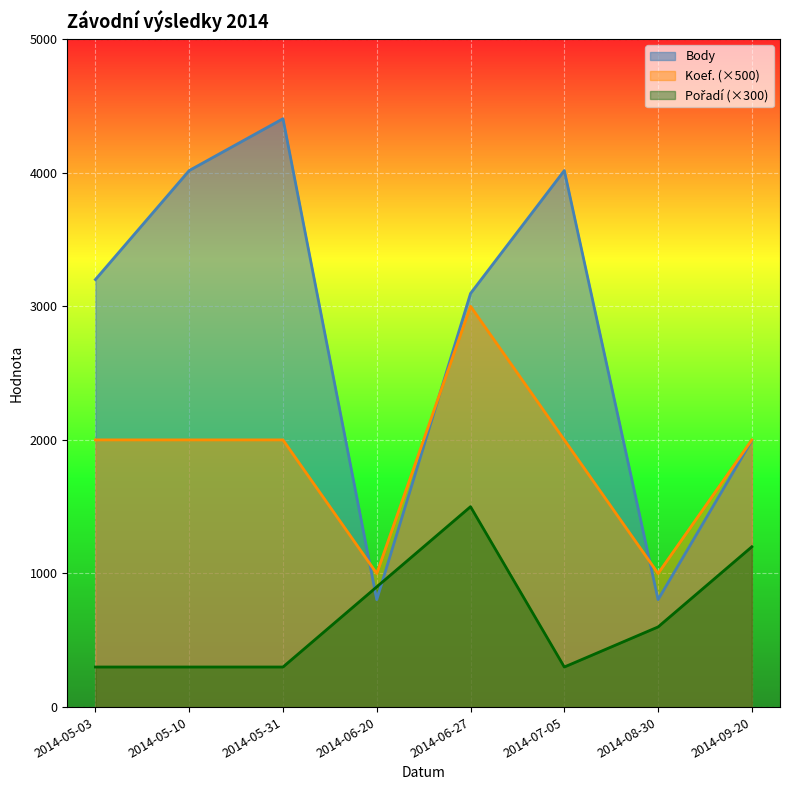

What is the sum of all Koef. values?

15000